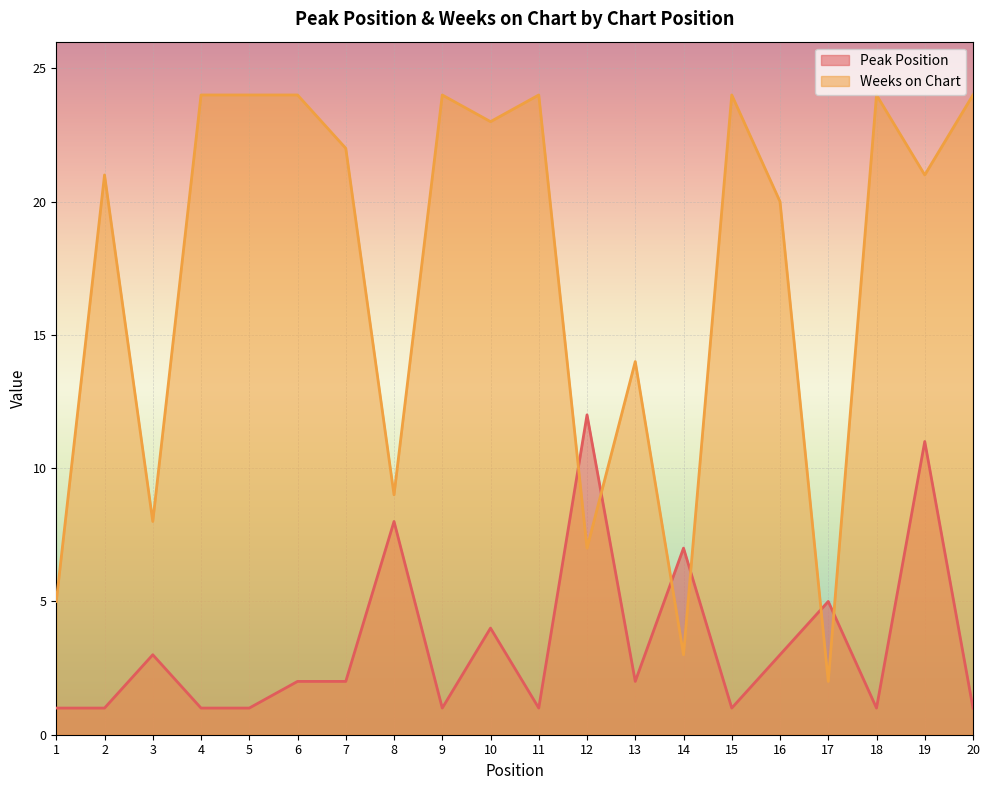

List the series in order of their overall mean, highest first.

Weeks on Chart, Peak Position